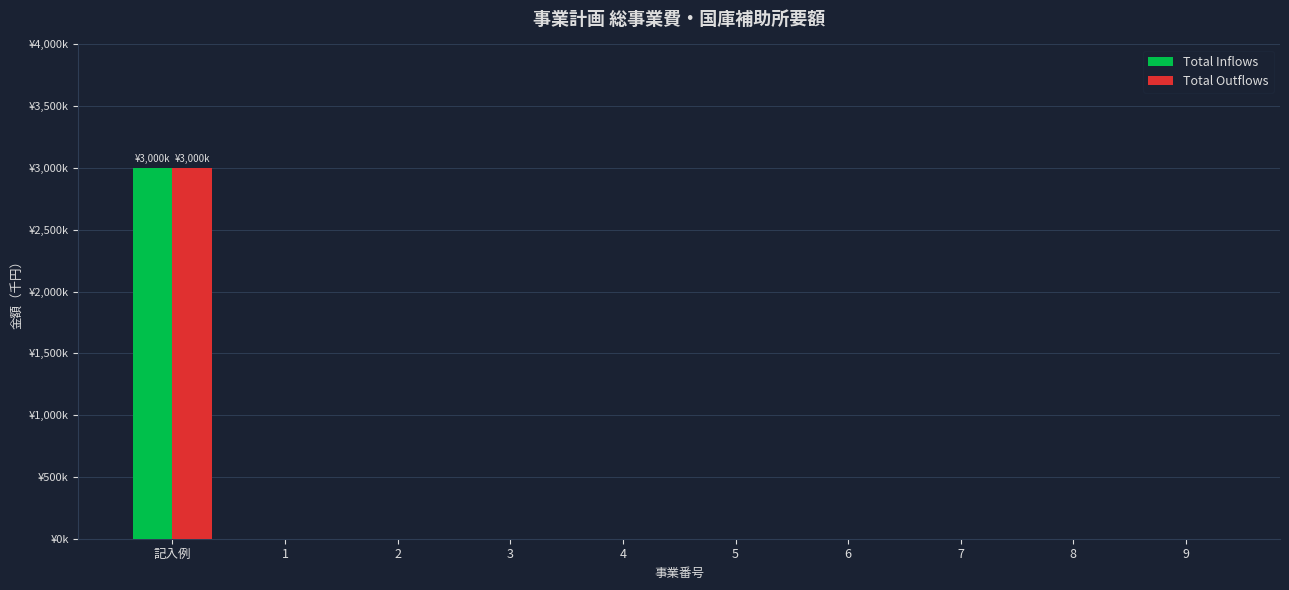

Rank the categories by Total Outflows value from lowest to highest.

1, 2, 3, 4, 5, 6, 7, 8, 9, 記入例